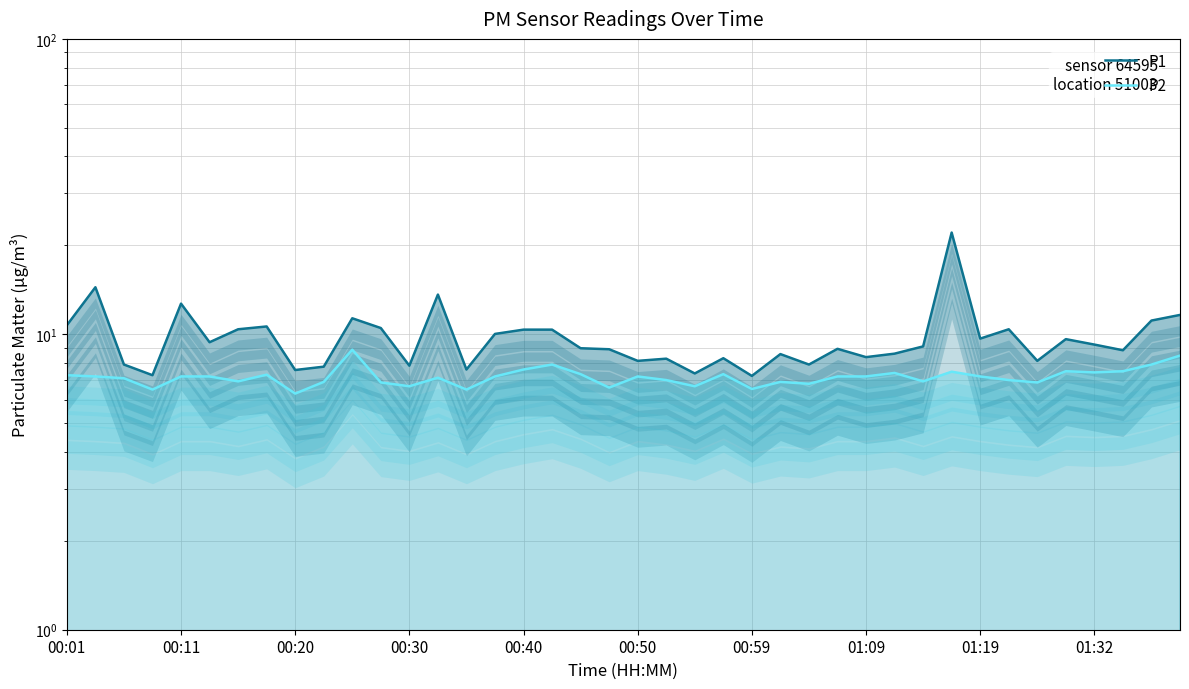

How many data points in P1 are less than 9?

20